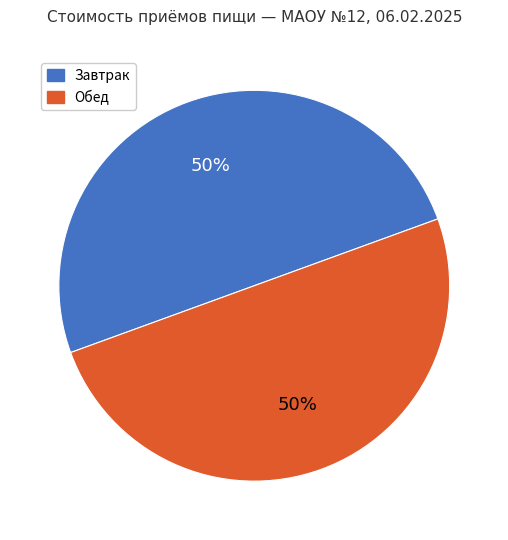

To the nearest percent, what is the average slice percentage?

50%